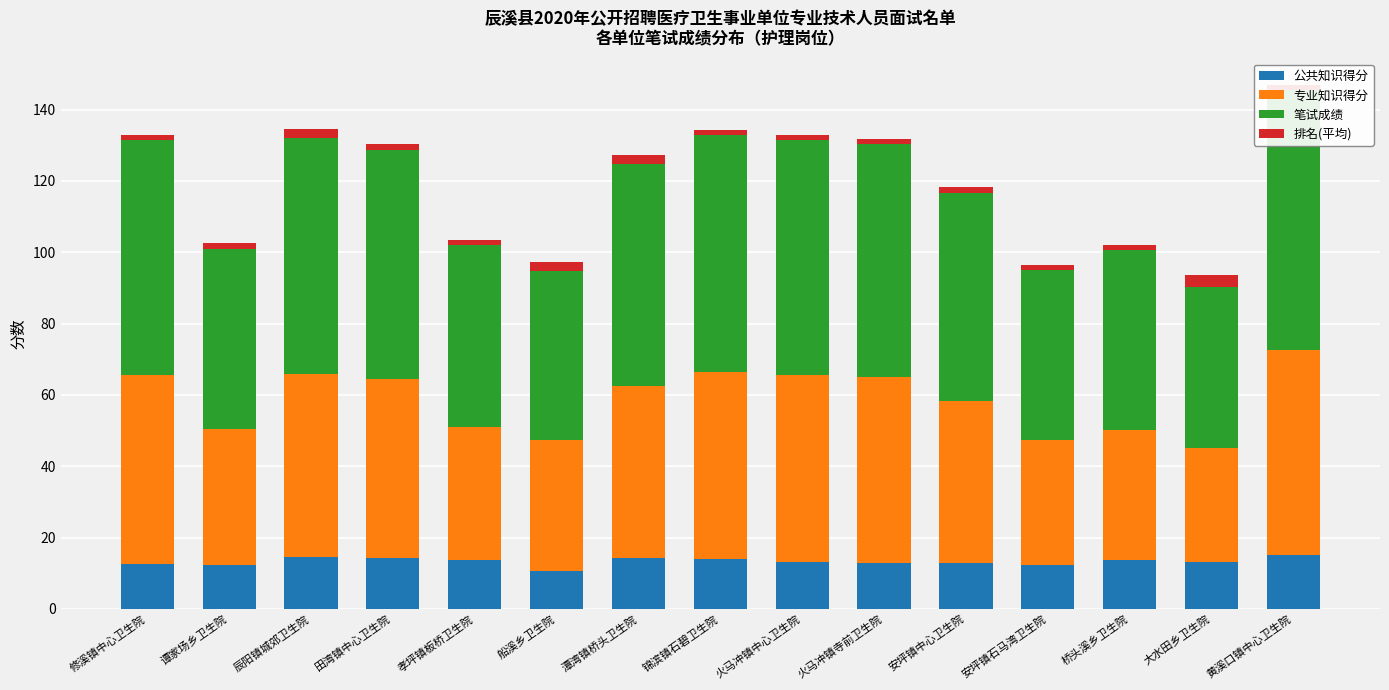

At which label is 专业知识得分 closest to 44?

安坪镇中心卫生院